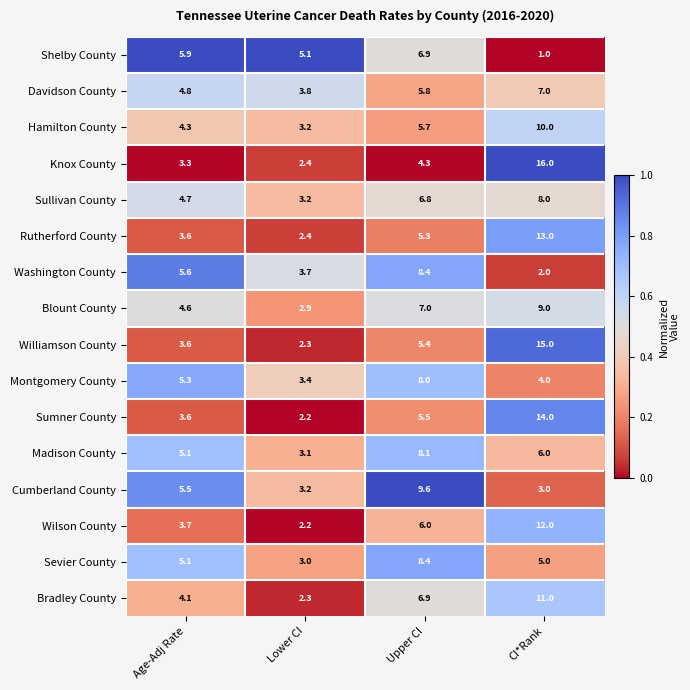

Is the value of Shelby County at CI*Rank greater than the value of Williamson County at CI*Rank?

No